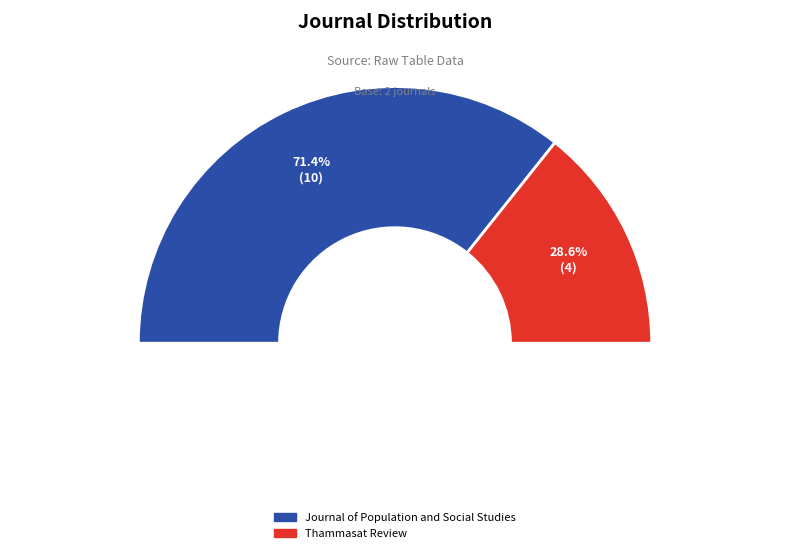

The Thammasat Review slice represents 41% of the pie. True or false?

False